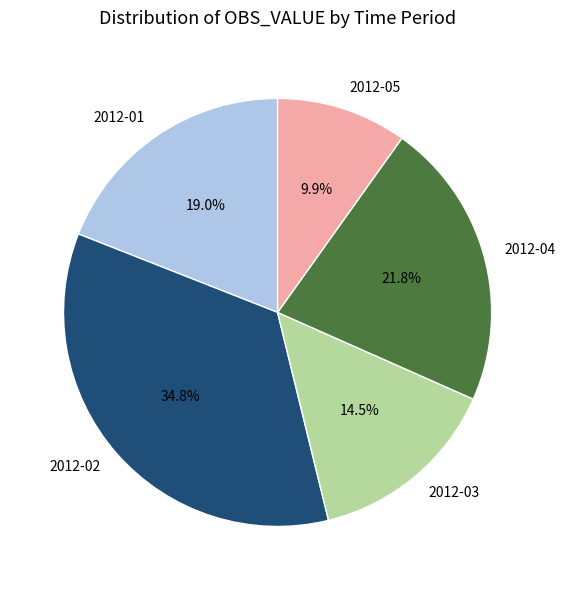

Rank the categories by value from highest to lowest.

2012-02, 2012-04, 2012-01, 2012-03, 2012-05